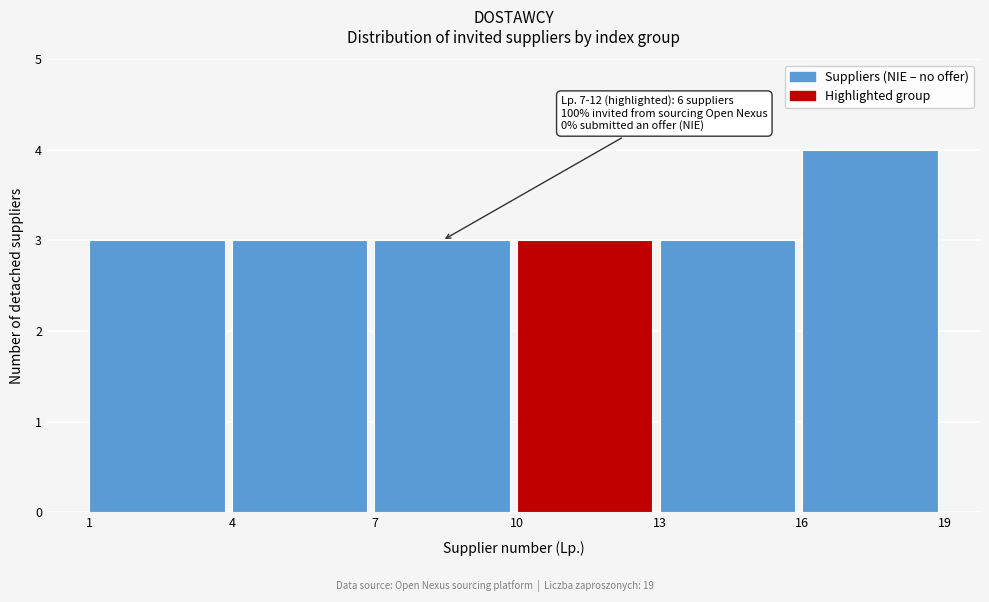

Which range on the x-axis has the tallest bar?

16 to 19